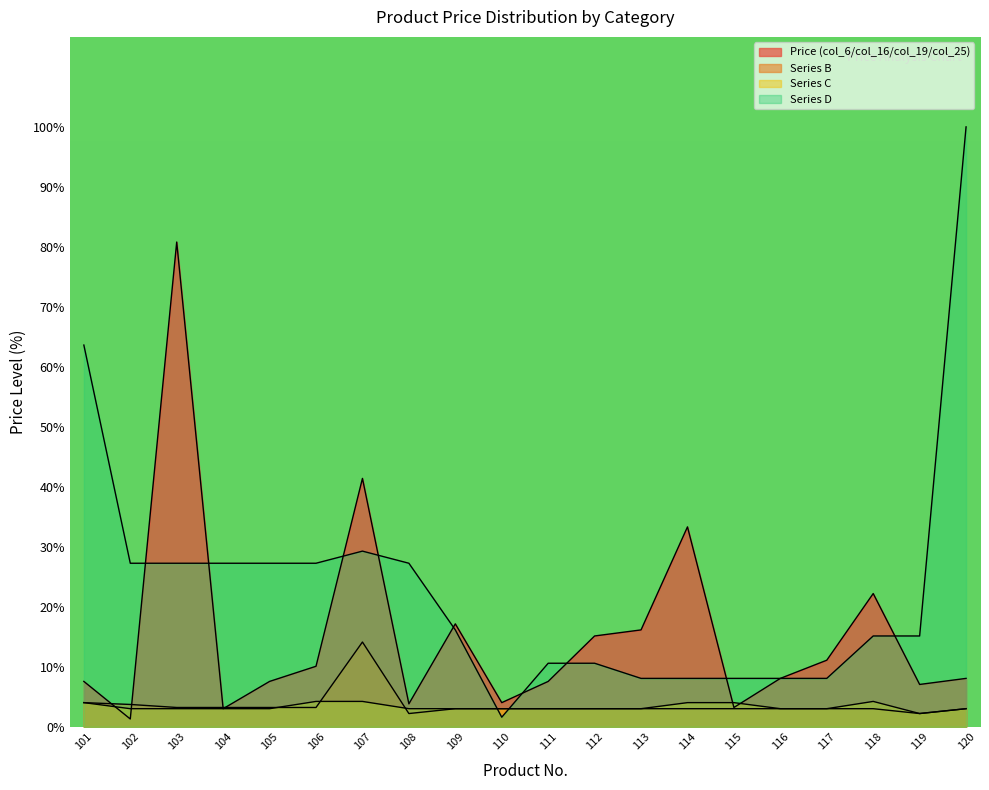

Which label corresponds to the largest value in the chart?

120